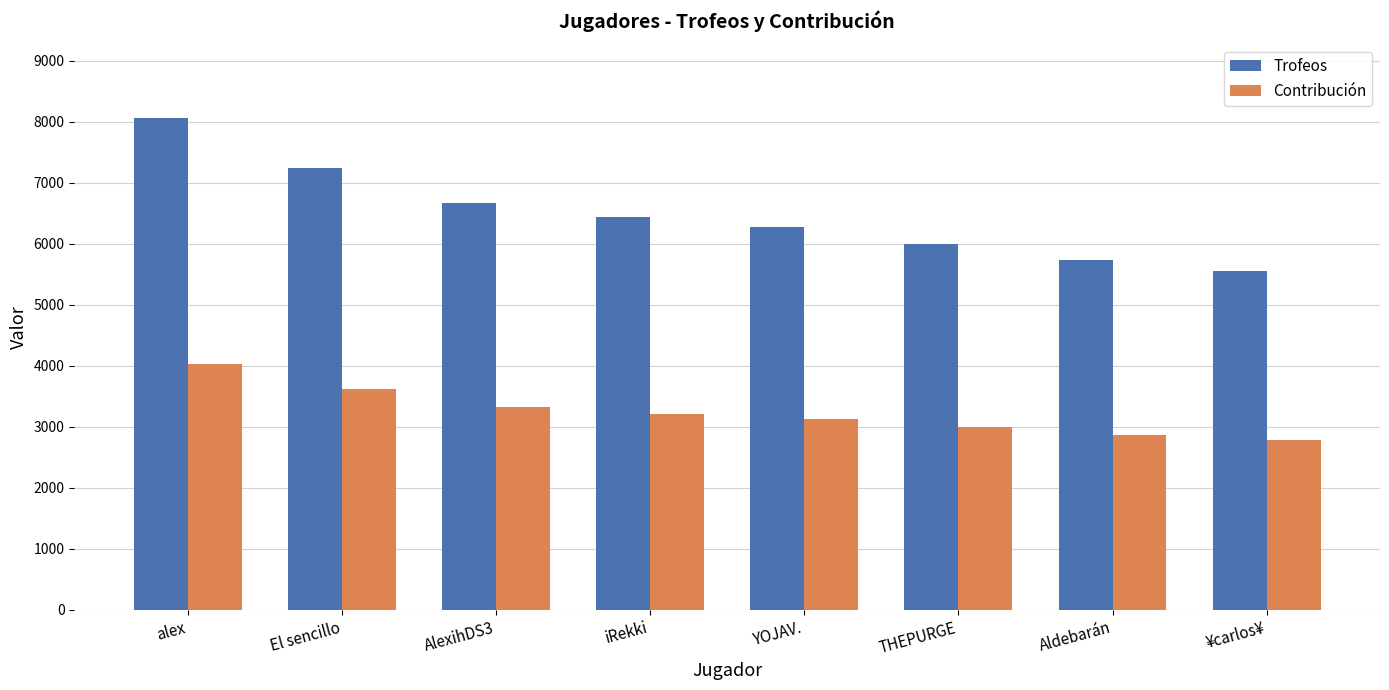

List the series in order of their peak value, lowest first.

Contribución, Trofeos